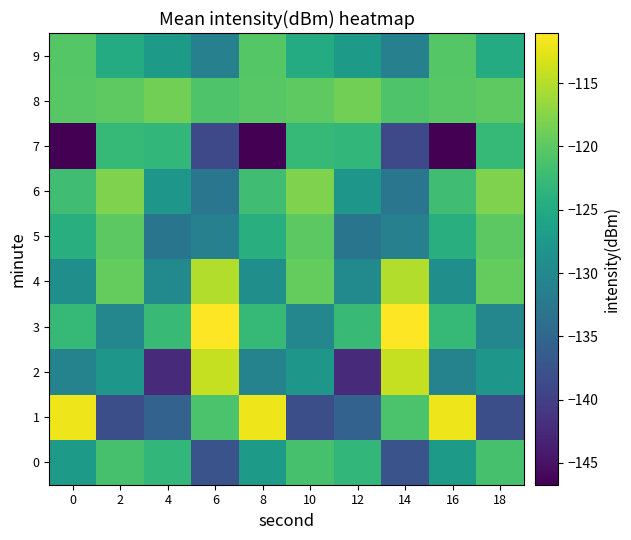

What is the total value across all series at 8?

-1255.9